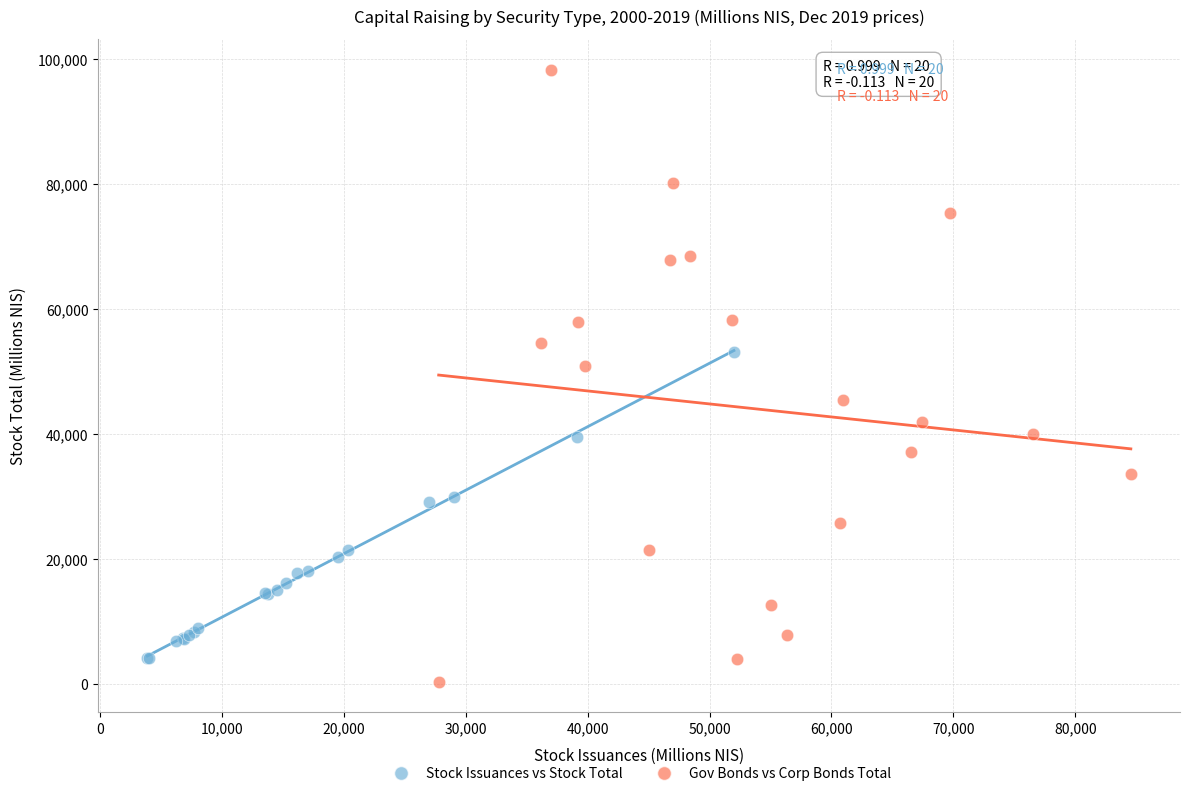

Which series has the largest Y range (max minus min)?

Gov Bonds vs Corp Bonds Total